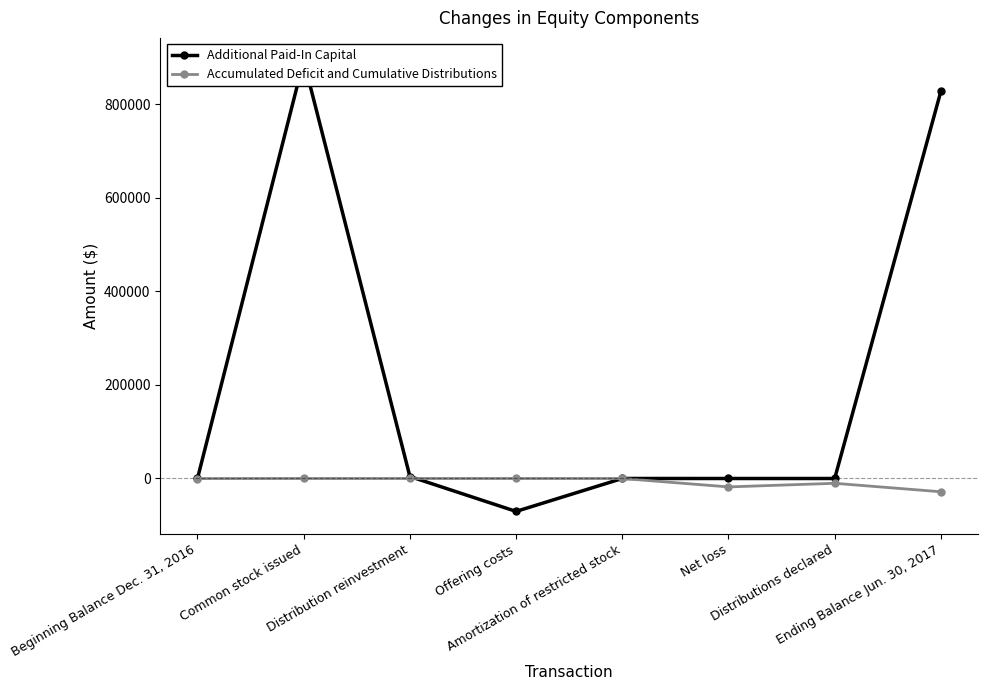

Reading left to right, transcribe all the data shown in this chart.

Additional Paid-In Capital: 200	893765	4266	-70369	52	0	0	827914
Accumulated Deficit and Cumulative Distributions: -115	0	0	0	0	-17968	-10270	-28353